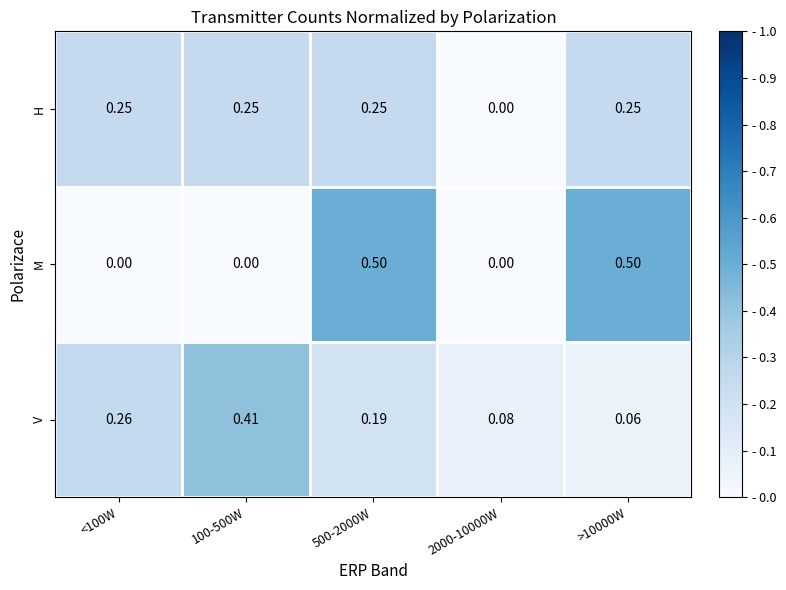

At which category is the sum across all series the highest?

500-2000W